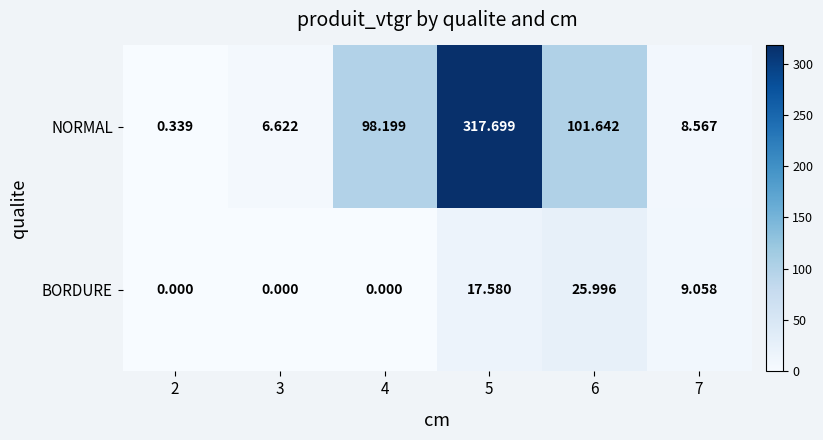

Is the value of NORMAL at 2 greater than the value of BORDURE at 3?

Yes